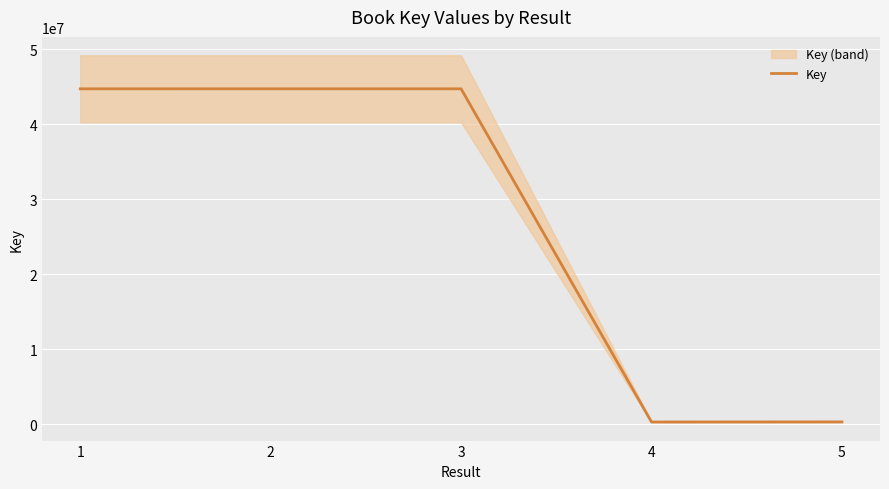

Between 1 and 4, which is larger?

1